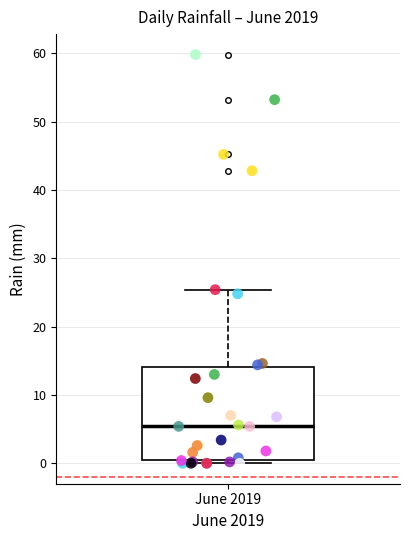

Transcribe this box plot: give where the median line is, the range the box spans, and where the two whiskers end, as read against the y-axis. The values are not printed on the chart, so give them approximately, as read against the axis.

median 5, box 1 to 14, whiskers 0 to 25